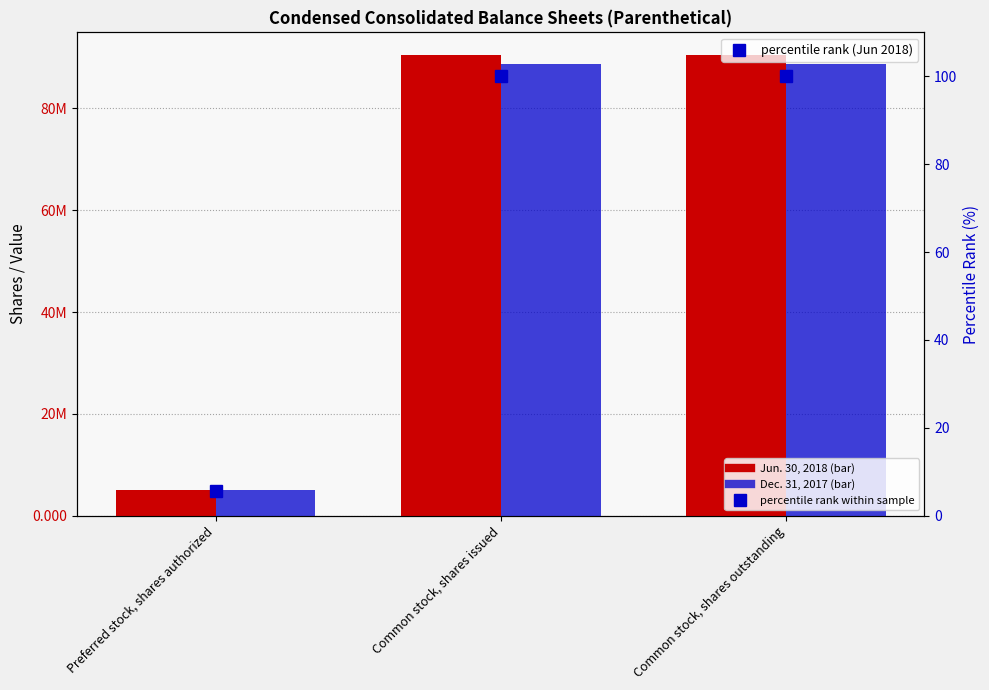

The value of Jun. 30, 2018 at Preferred stock, shares authorized is 8934658.9. True or false?

False